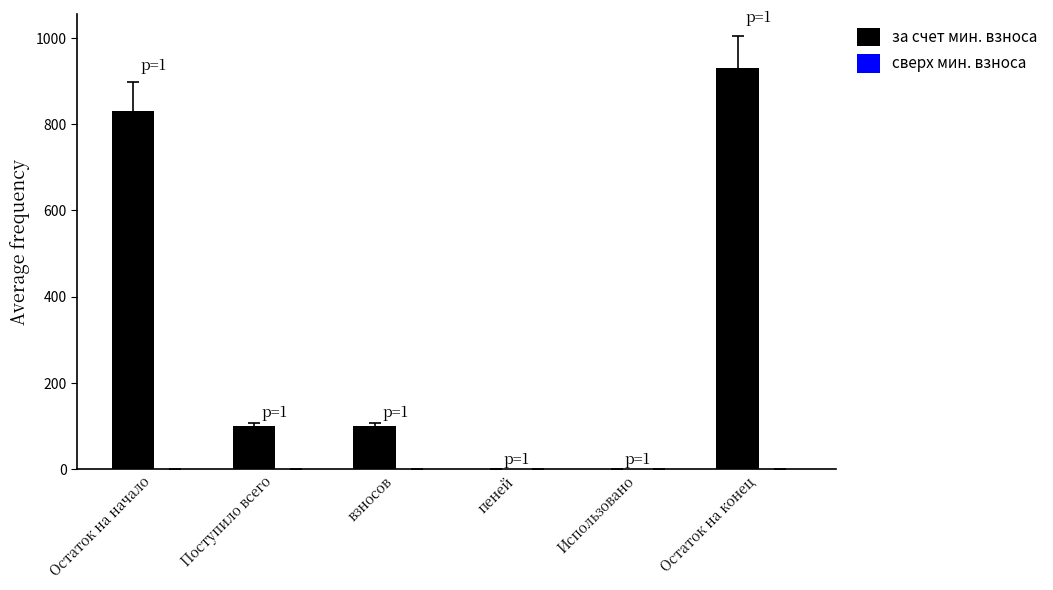

Which label corresponds to the largest value in the chart?

Остаток на конец